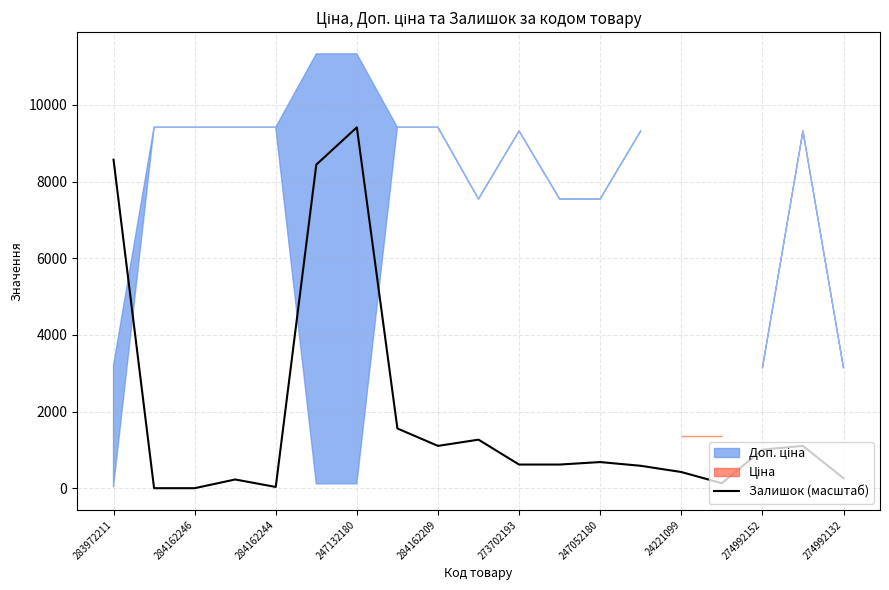

The Залишок (масштаб) series shows 422.1 at 24221099. True or false?

True